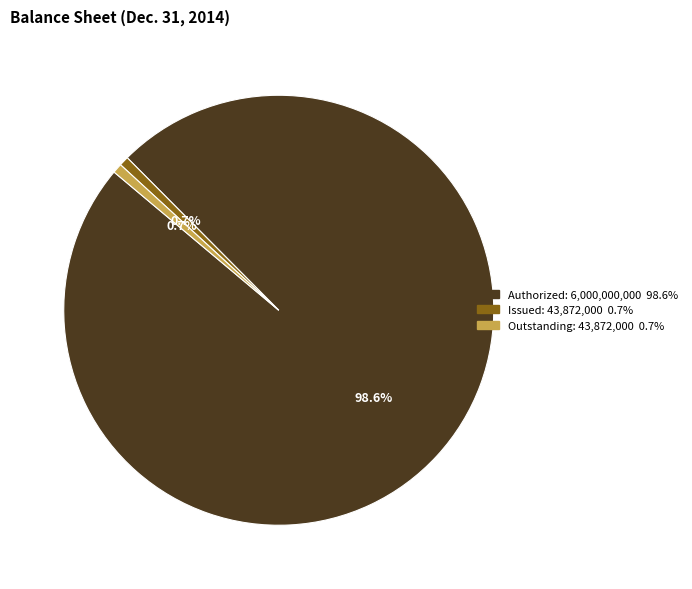

Does any single category account for the majority?

Yes